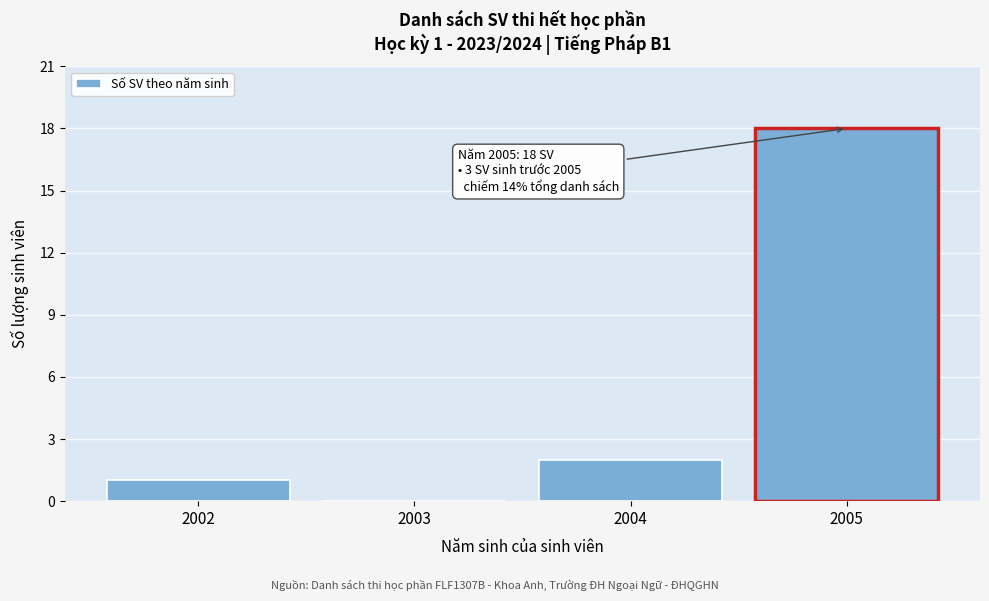

Reading right to left, list all the values displayed in this chart.

2005=18	2004=2	2003=0	2002=1